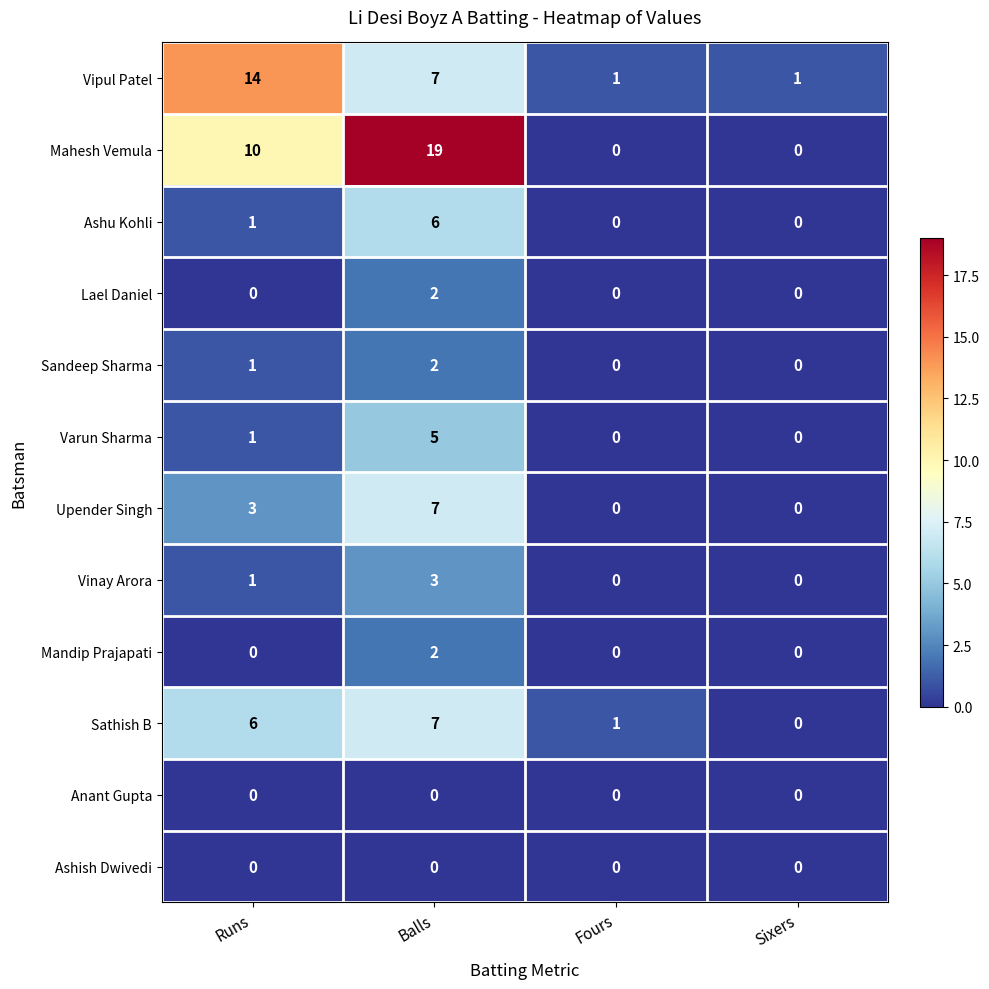

The value of Varun Sharma at Sixers is 0. True or false?

True